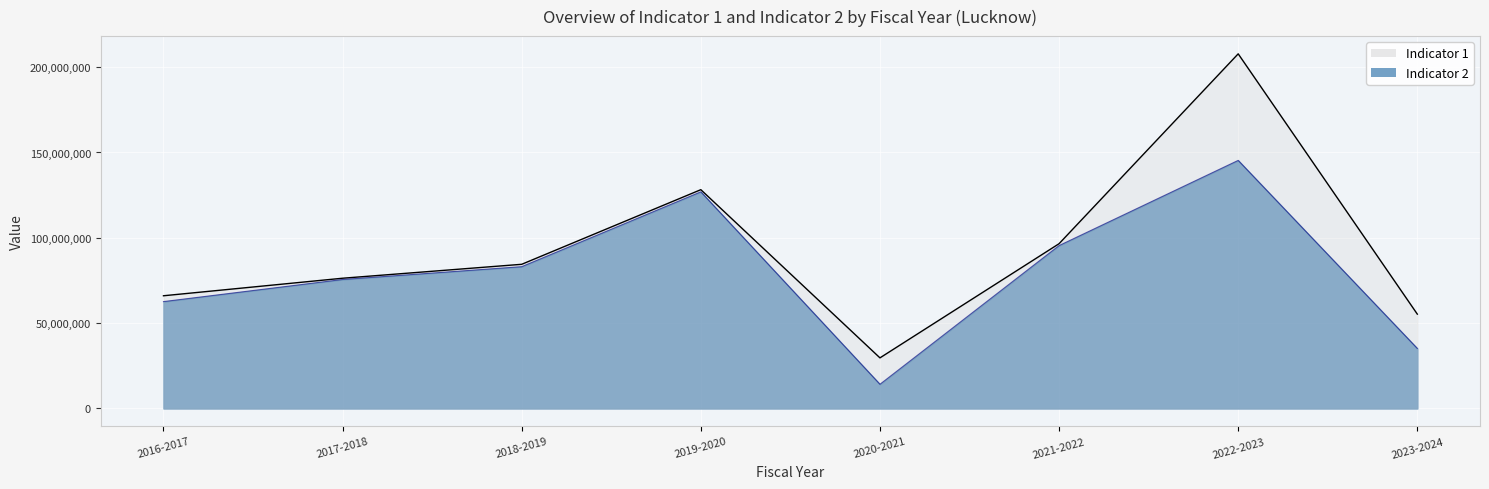

True or false: Indicator 1 and Indicator 2 intersect in this chart.

False